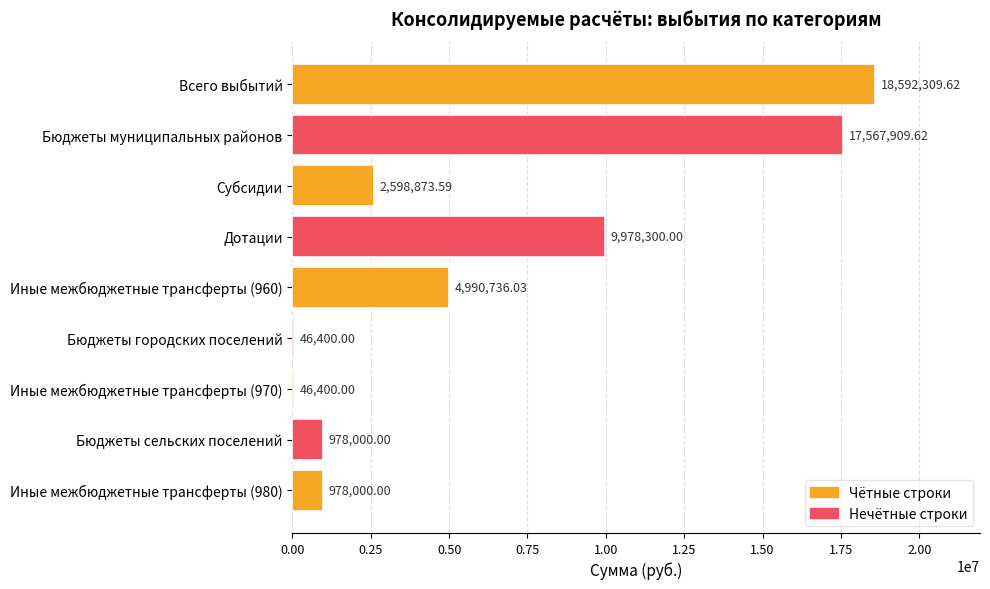

What is the sum of all values?

55776928.9